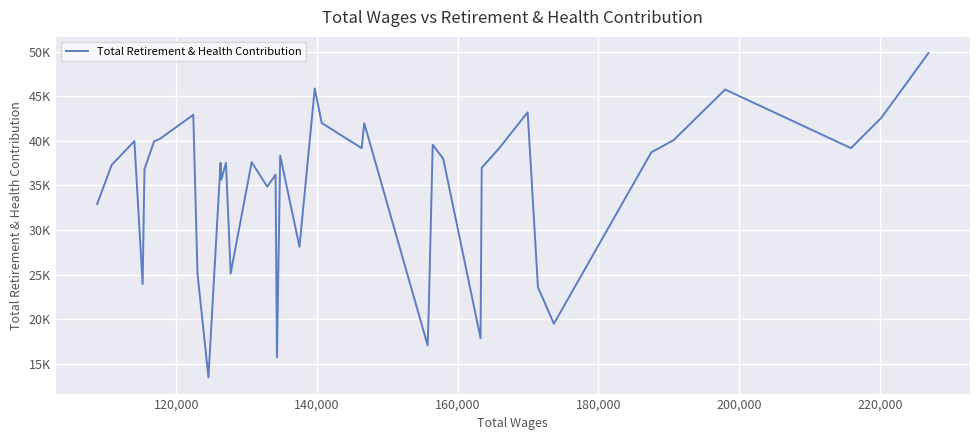

What is the sum of all values?

1380335